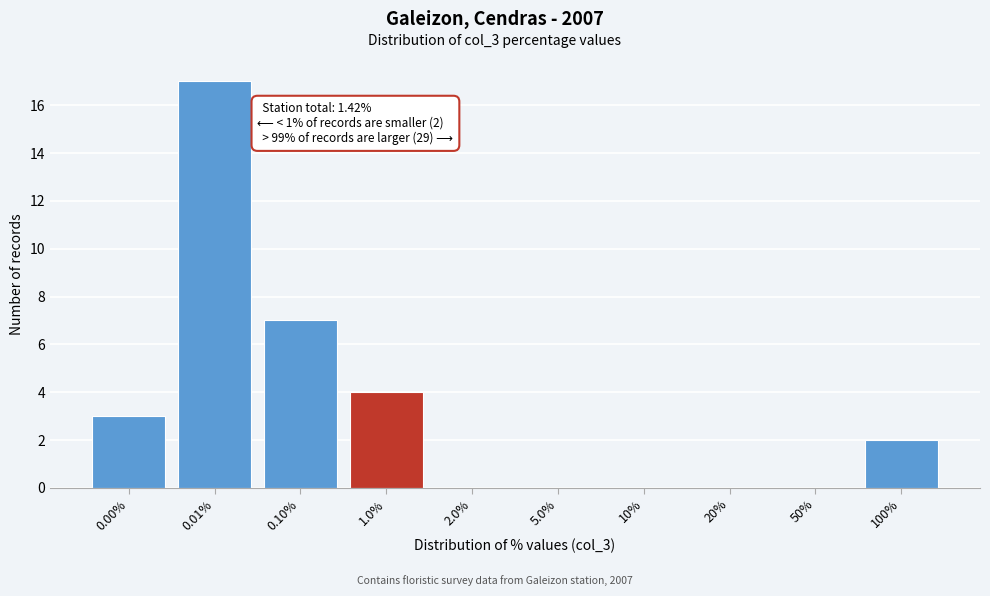

Reading left to right, what are all the values shown in this chart?

0.00%=3	0.01%=17	0.10%=7	1.0%=4	2.0%=0	5.0%=0	10%=0	20%=0	50%=0	100%=2